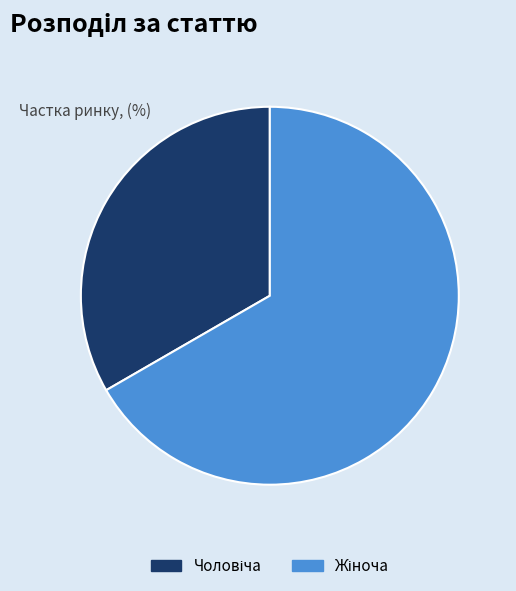

Is there any slice that represents more than half of the pie?

Yes